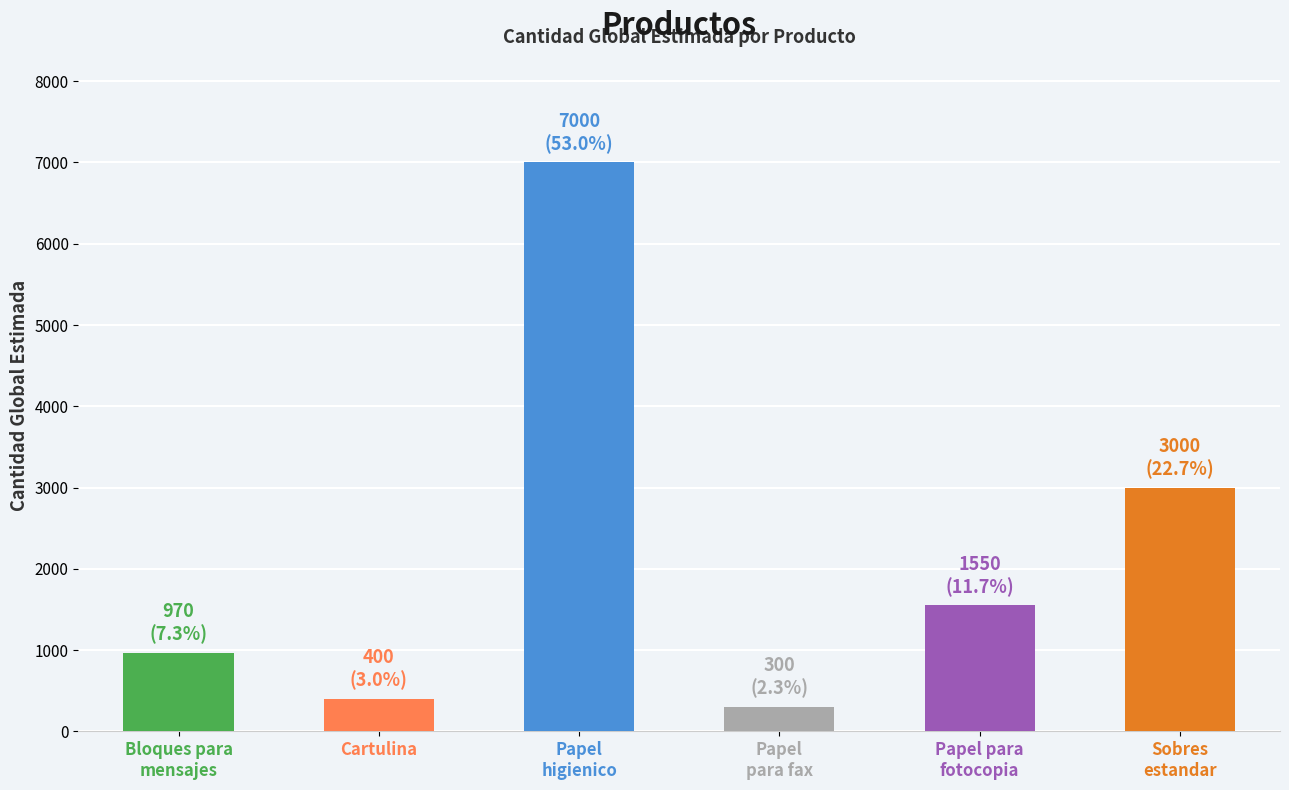

Approximately how many times larger is the value at Papel
higienico compared to Bloques para
mensajes?

7.2